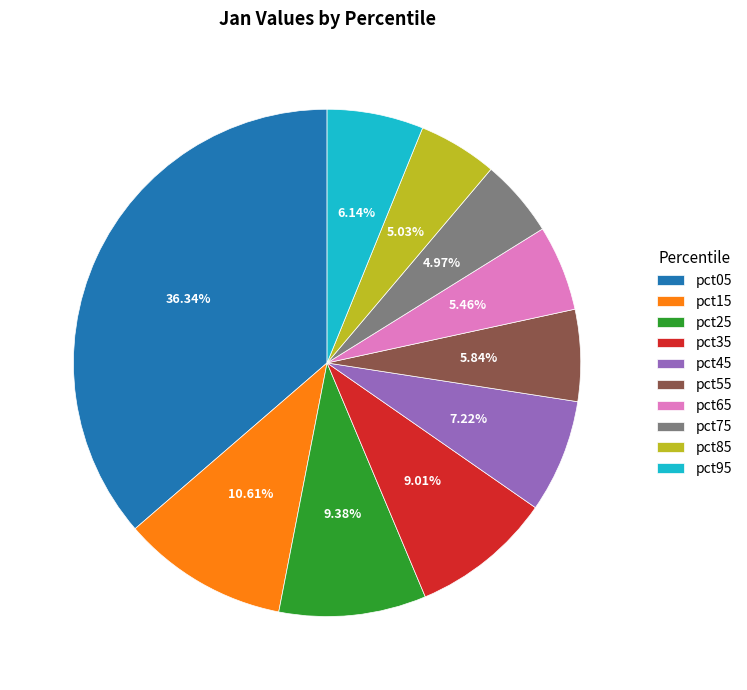

The pct25 slice represents 9% of the pie. True or false?

True